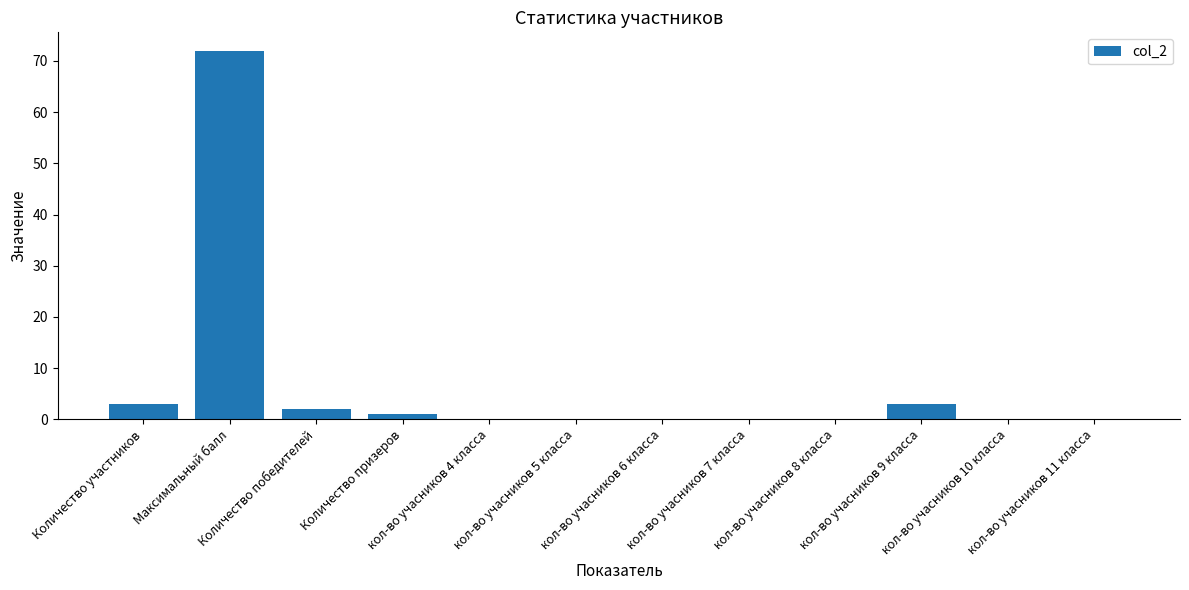

Reading left to right, extract all data points from this chart.

Количество участников=3	Максимальный балл=72	Количество победителей=2	Количество призеров=1	кол-во учасников 4 класса=0	кол-во учасников 5 класса=0	кол-во учасников 6 класса=0	кол-во учасников 7 класса=0	кол-во учасников 8 класса=0	кол-во учасников 9 класса=3	кол-во учасников 10 класса=0	кол-во учасников 11 класса=0